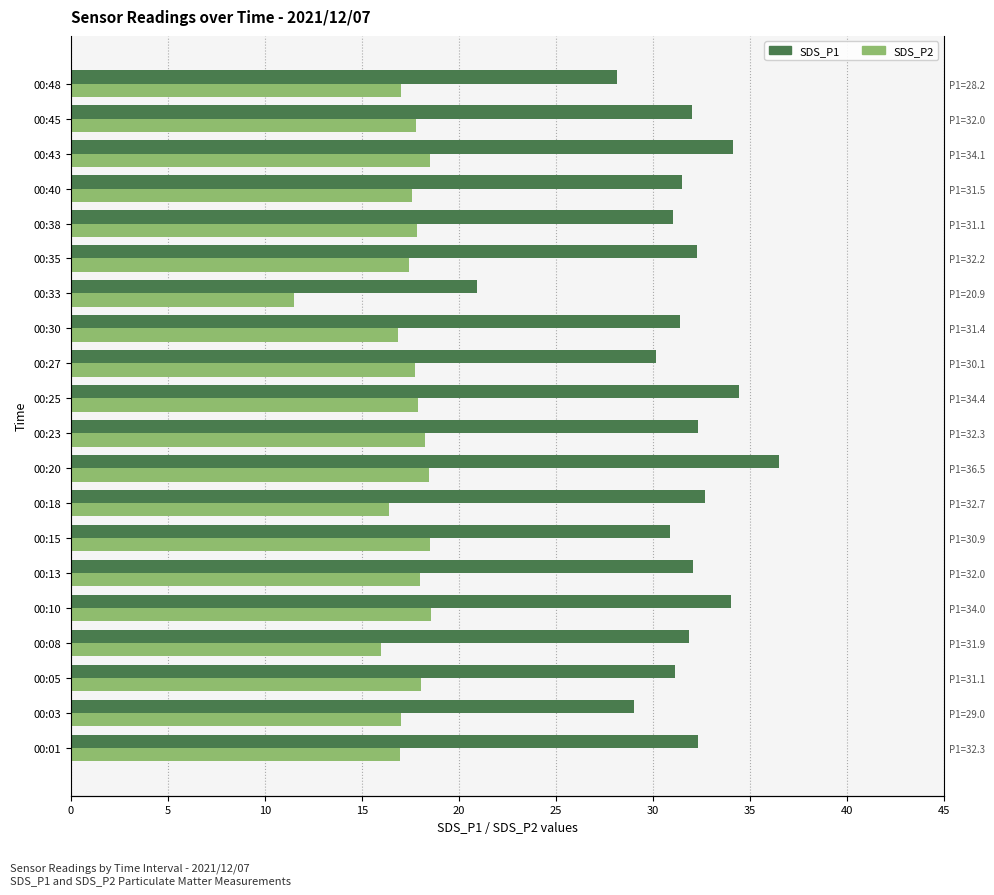

Rank the series by their average value, from lowest to highest.

SDS_P2, SDS_P1